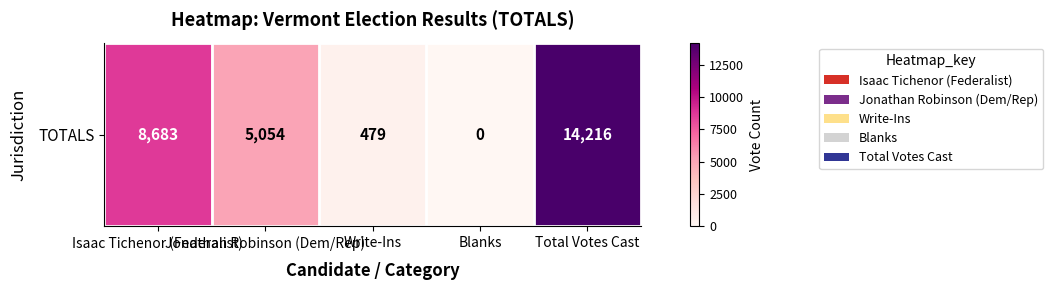

What is the sum of the values at Write-Ins and Jonathan Robinson (Dem/Rep)?

5533